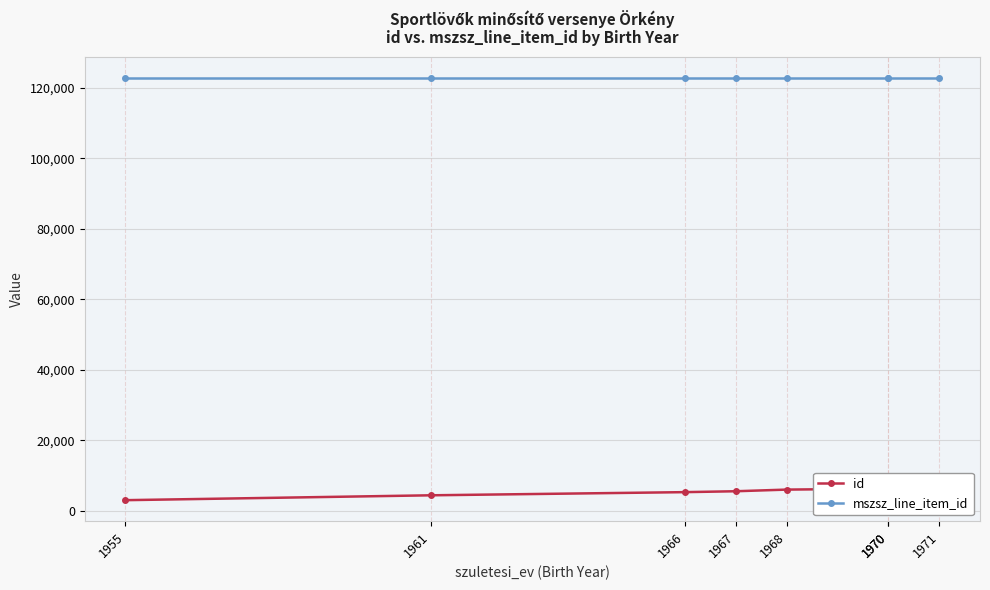

Is it true that id equals 7606 at 1966?

False